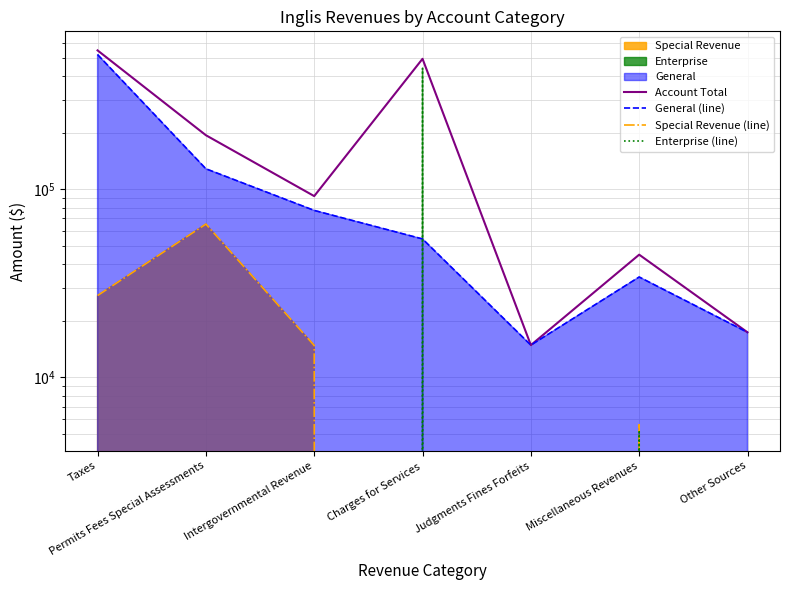

What is the label of the 2nd point from the left?

Permits Fees Special Assessments